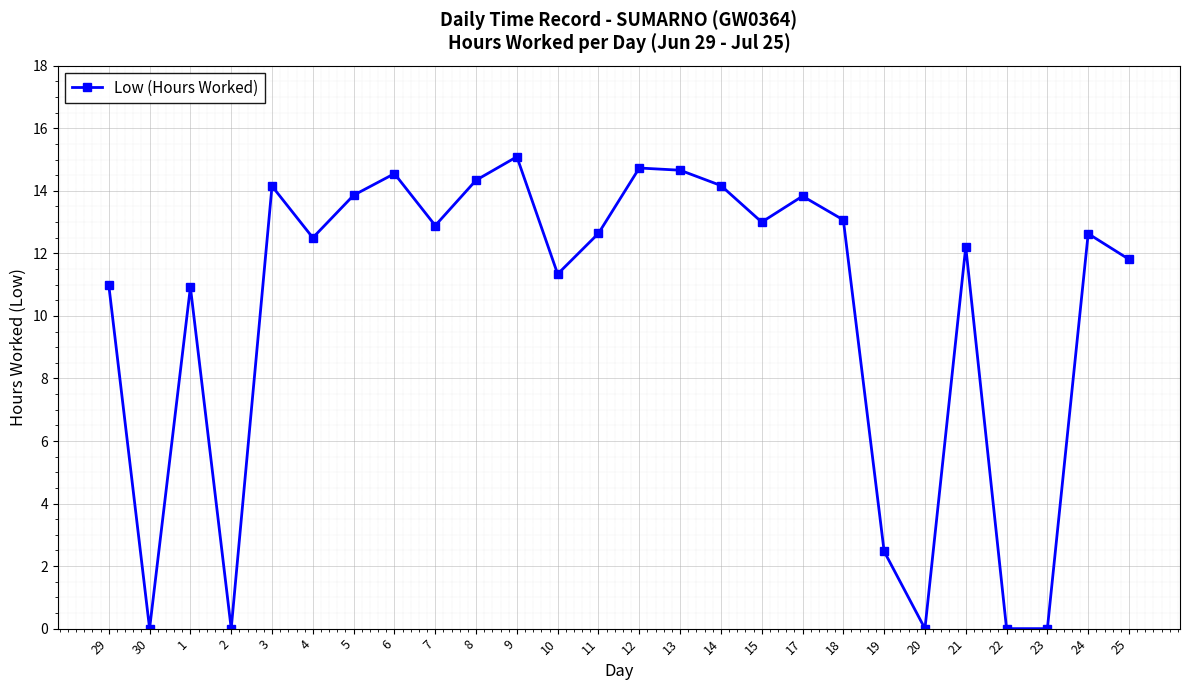

How many lines are shown in the chart?

1